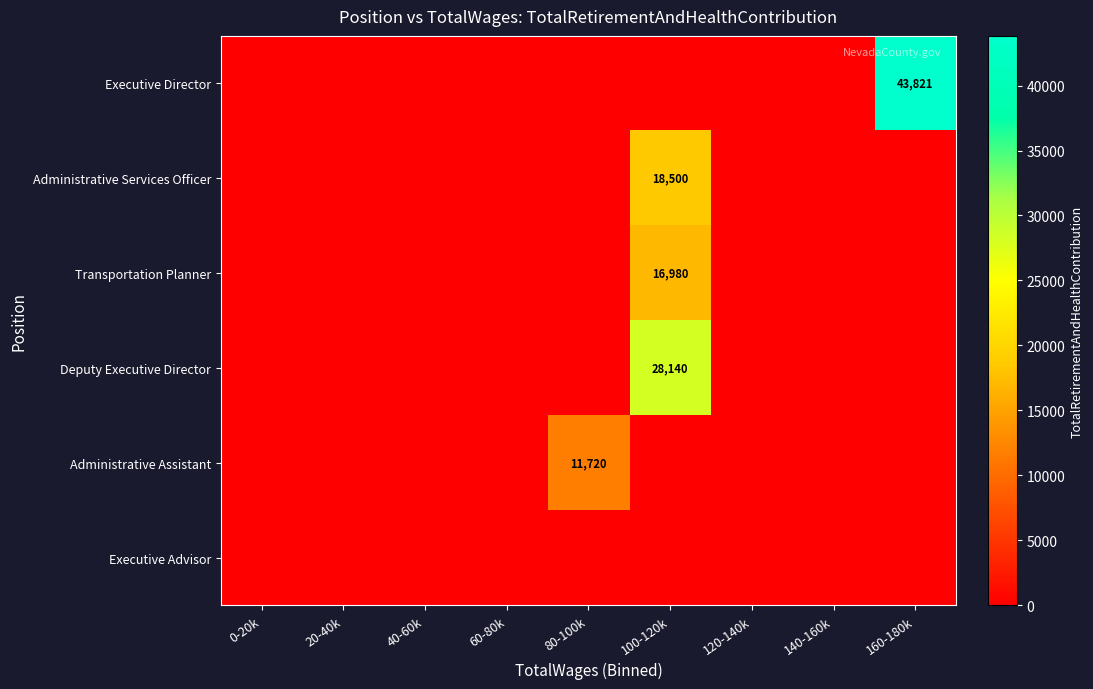

True or false: Executive Director has a value of 71571 at 160-180k.

False